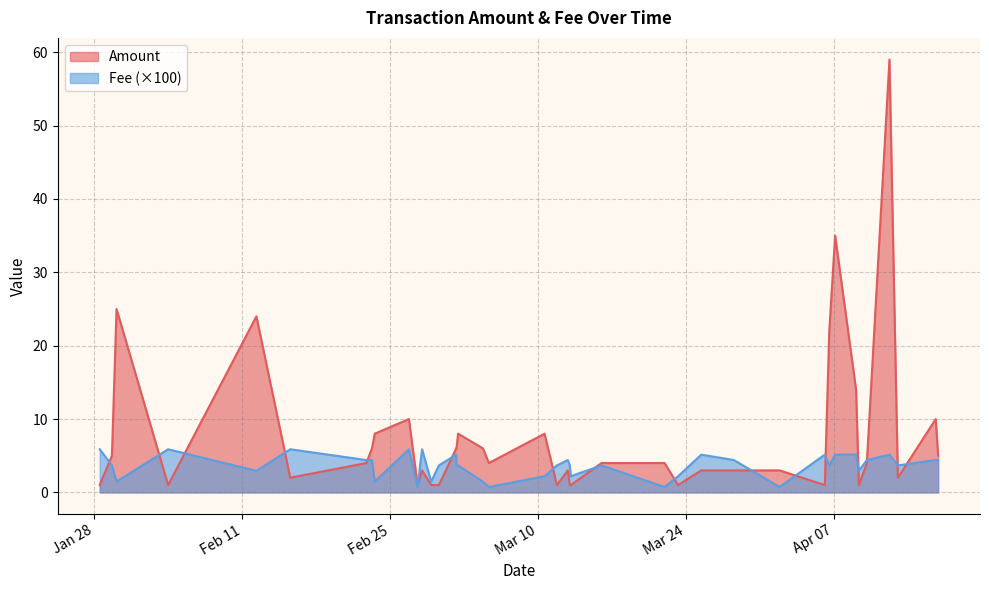

What is the highest value of the Fee series?

0.1